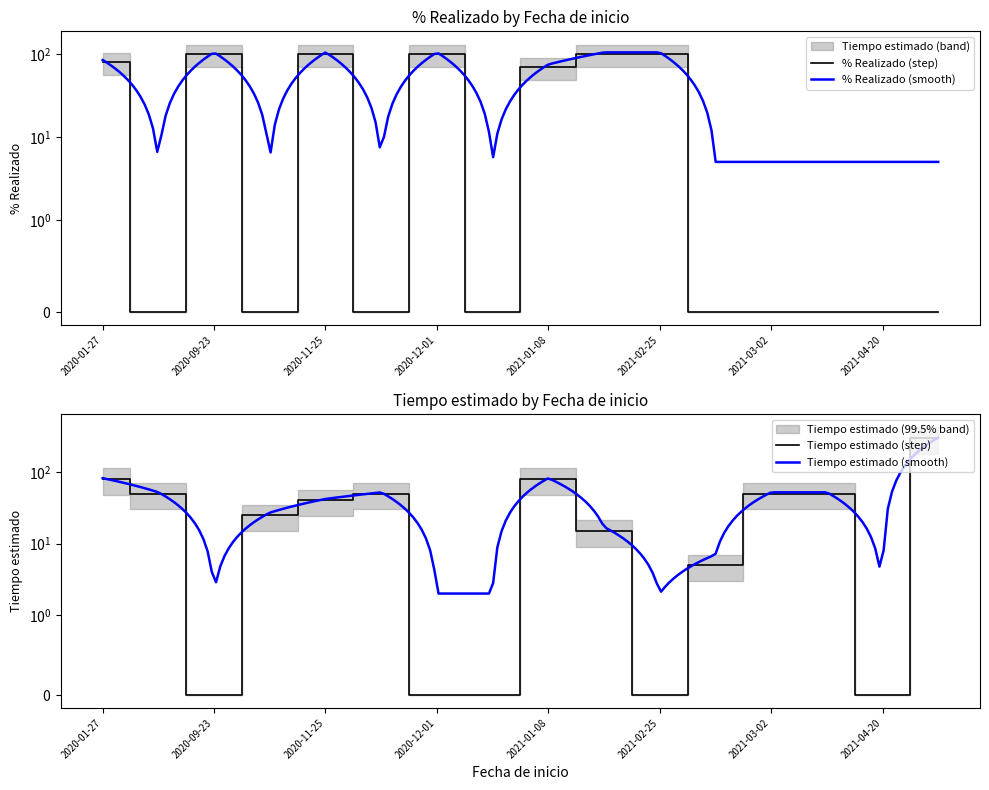

True or false: % Realizado and Tiempo estimado cross at least once.

True